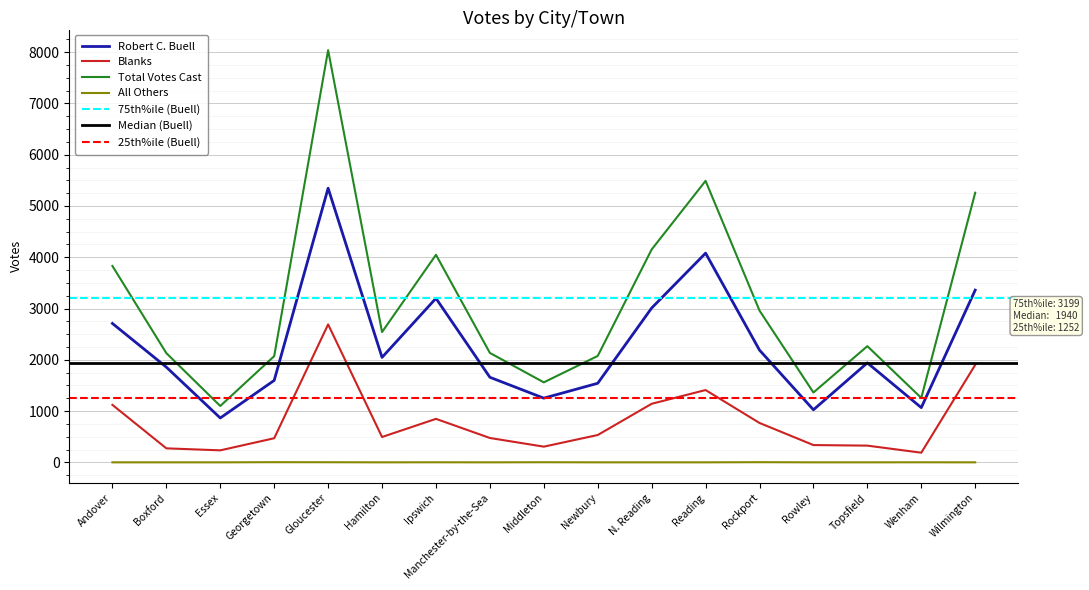

Reading right to left, what are all the values shown in this chart?

Robert C. Buell: 3359	1067	1940	1025	2189	4080	3010	1542	1252	1659	3199	2047	5347	1598	865	1857	2709
Blanks: 1900	188	326	337	768	1410	1142	533	306	475	848	494	2690	470	234	273	1121
Total Votes Cast: 5259	1256	2266	1362	2960	5490	4152	2075	1560	2134	4048	2541	8039	2071	1099	2130	3830
All Others: 0	1	0	0	3	0	0	0	2	0	1	0	2	3	0	0	0